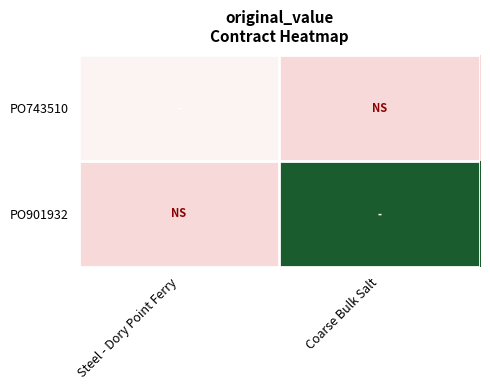

Rank the series by their maximum value, from lowest to highest.

PO743510, PO901932